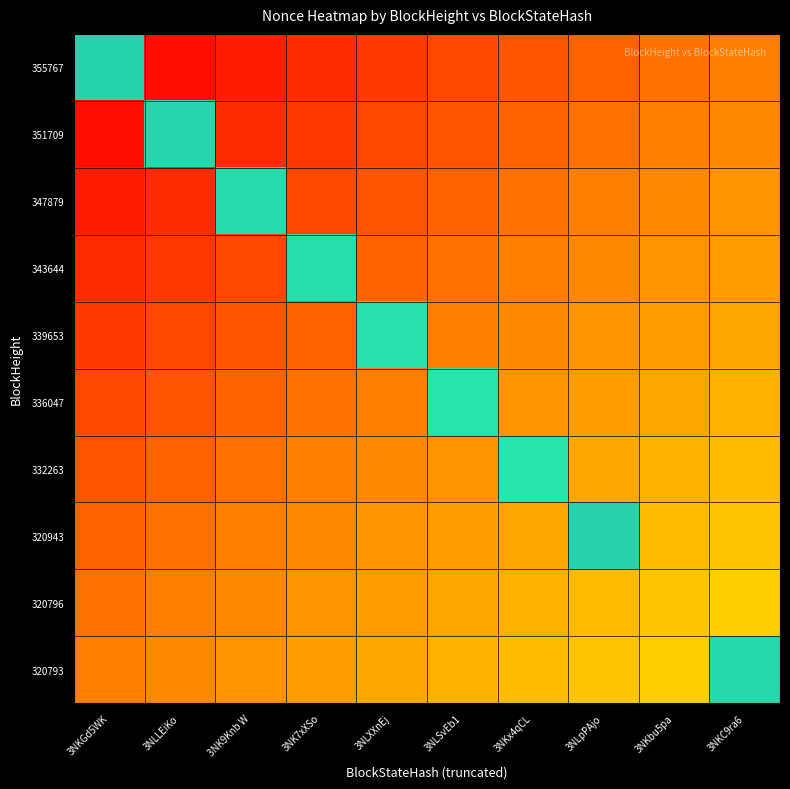

Which category has the lowest value across all series?

3NKGd5WK